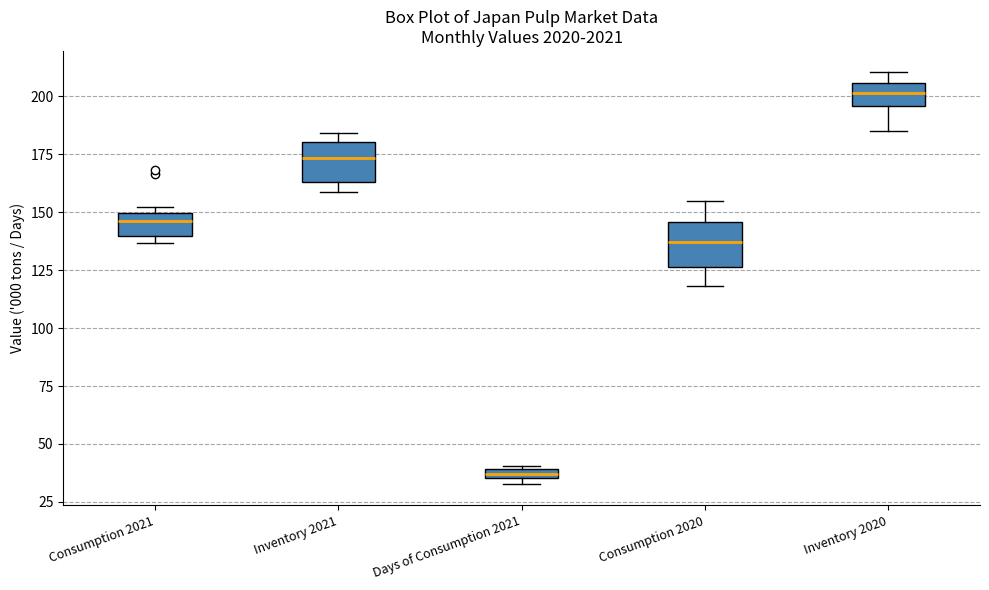

Which box's median line is the lowest?

Days of Consumption 2021